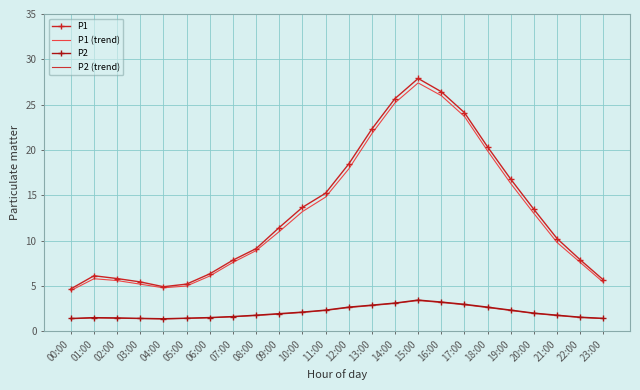

The P1 series shows 45.6 at 16:00. True or false?

False